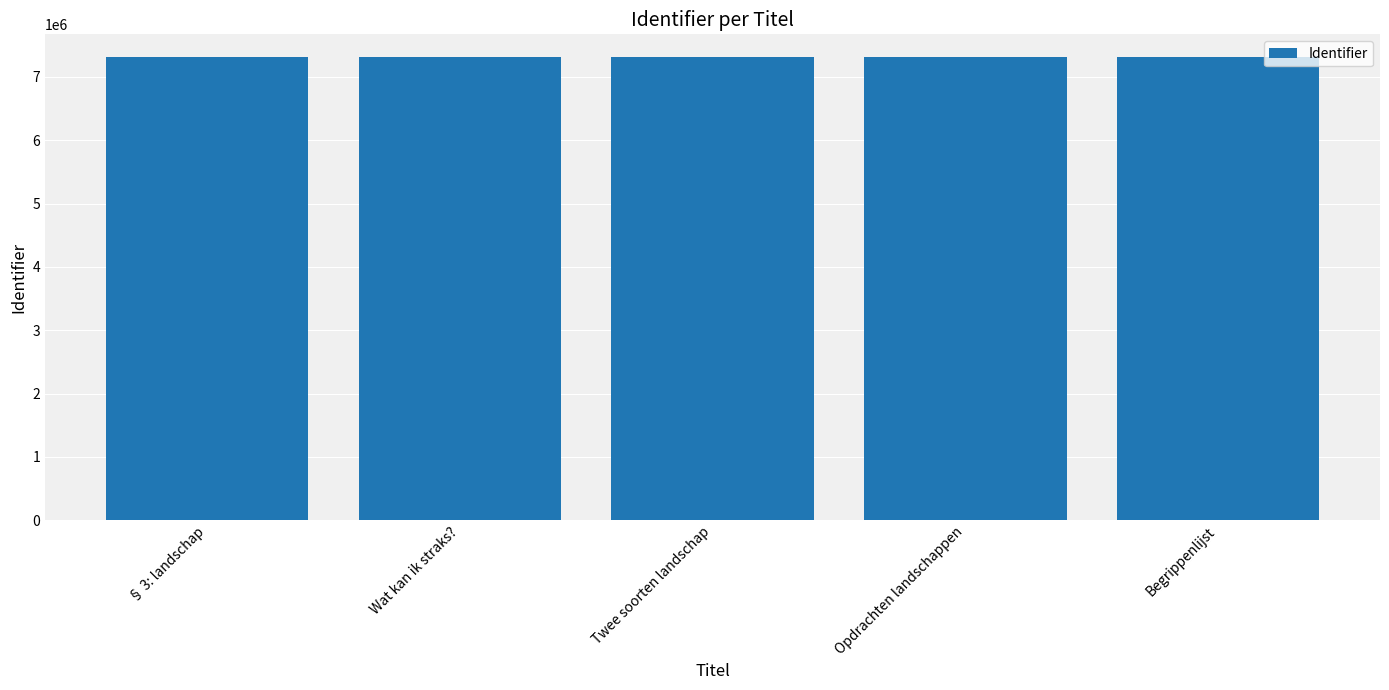

What is the greatest value displayed?

7307046